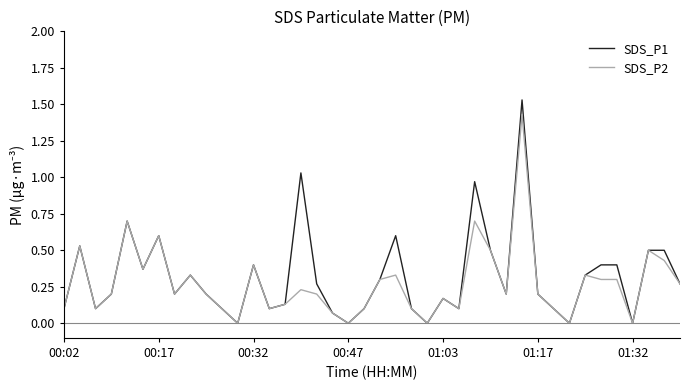

What is the sum of all SDS_P1 values?

12.7